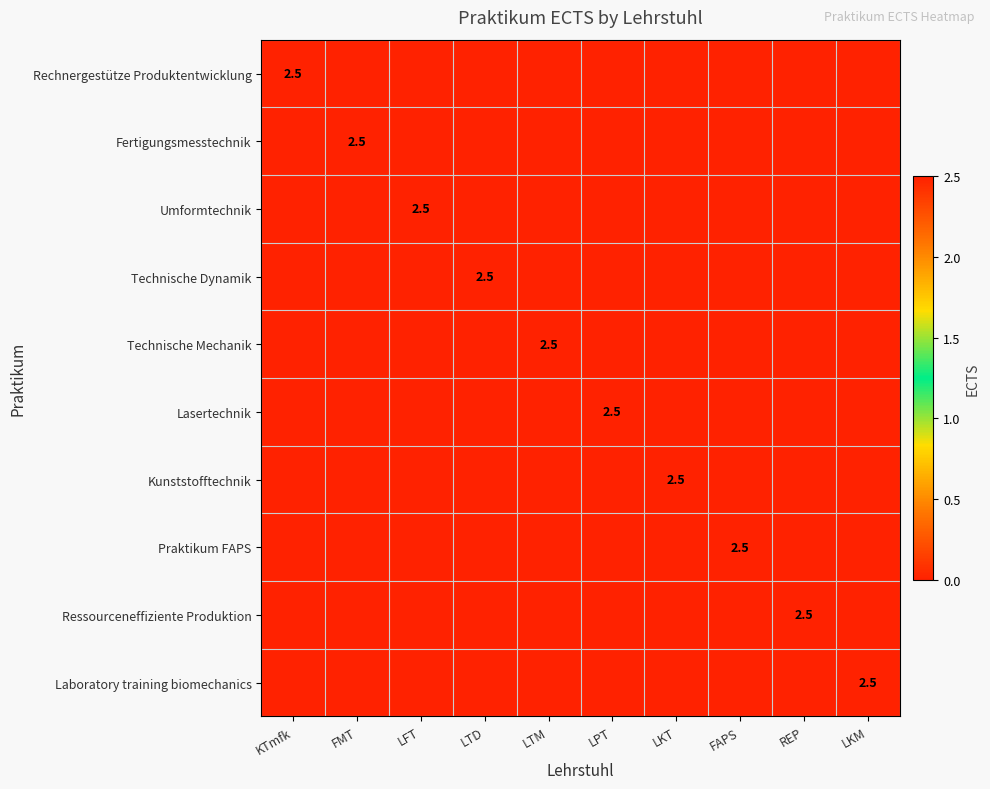

At which category is the sum across all series the highest?

KTmfk